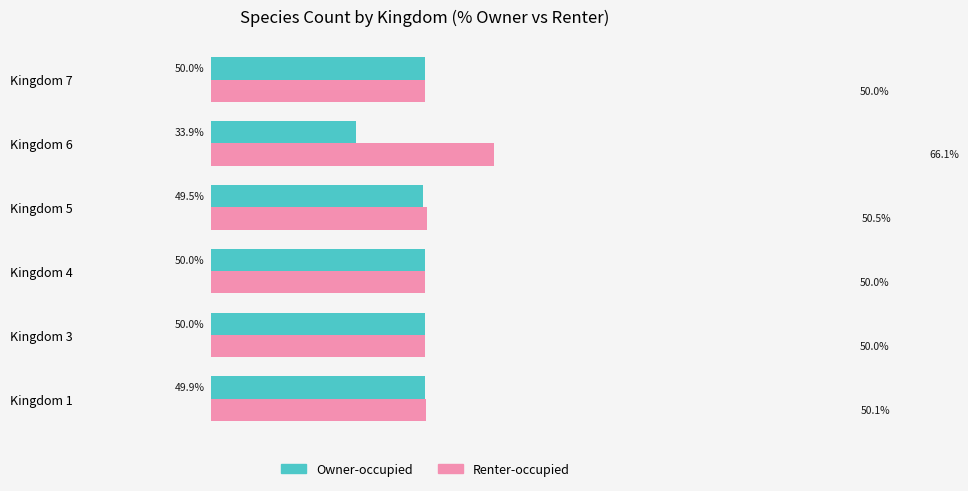

Where is Owner-occupied nearest to the value 41?

Kingdom 6